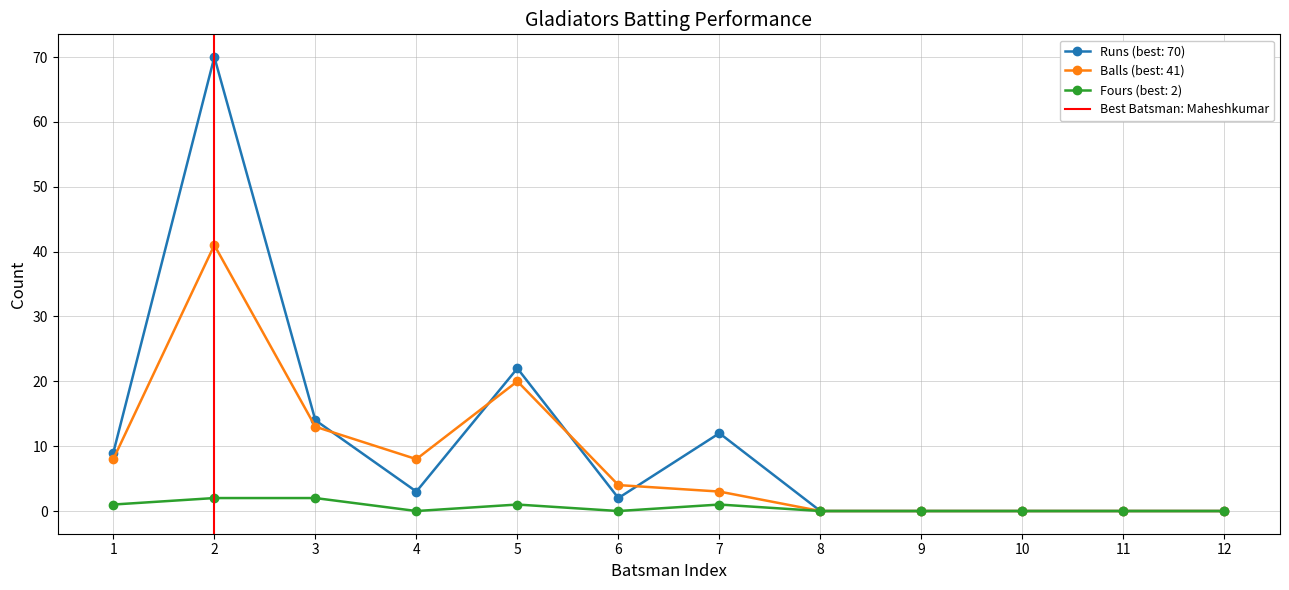

True or false: Runs (best: 70) has a value of 2 at 6.

True